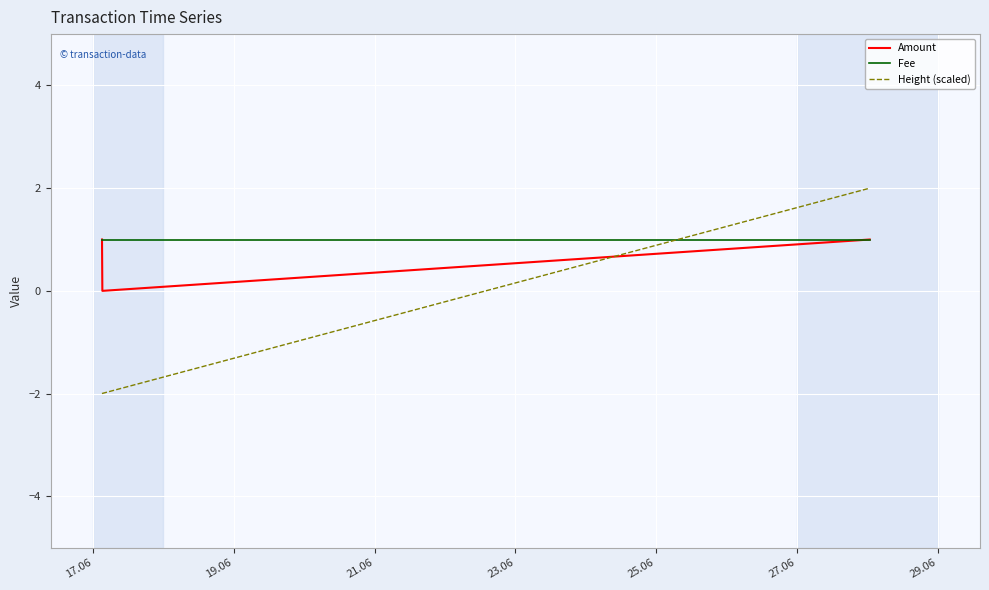

What is the highest value of the Fee series?

1.0